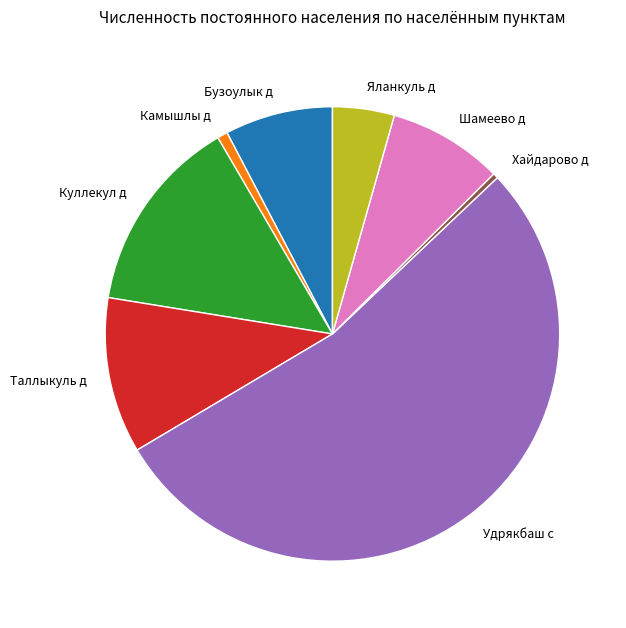

Does Куллекул д account for over 50% of the chart?

No